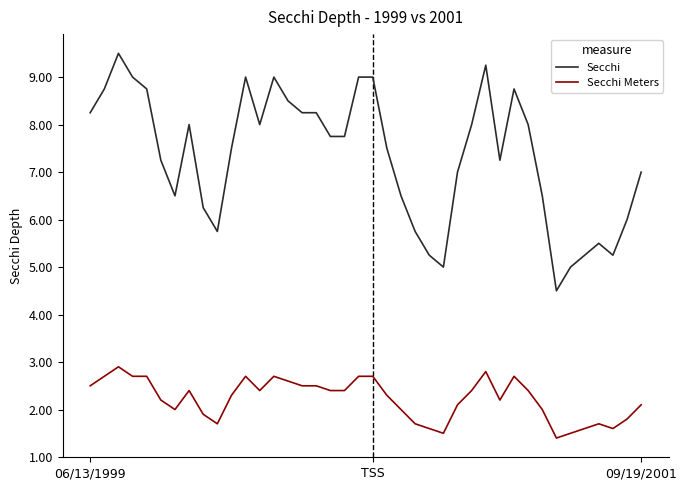

True or false: Secchi and Secchi Meters intersect in this chart.

False